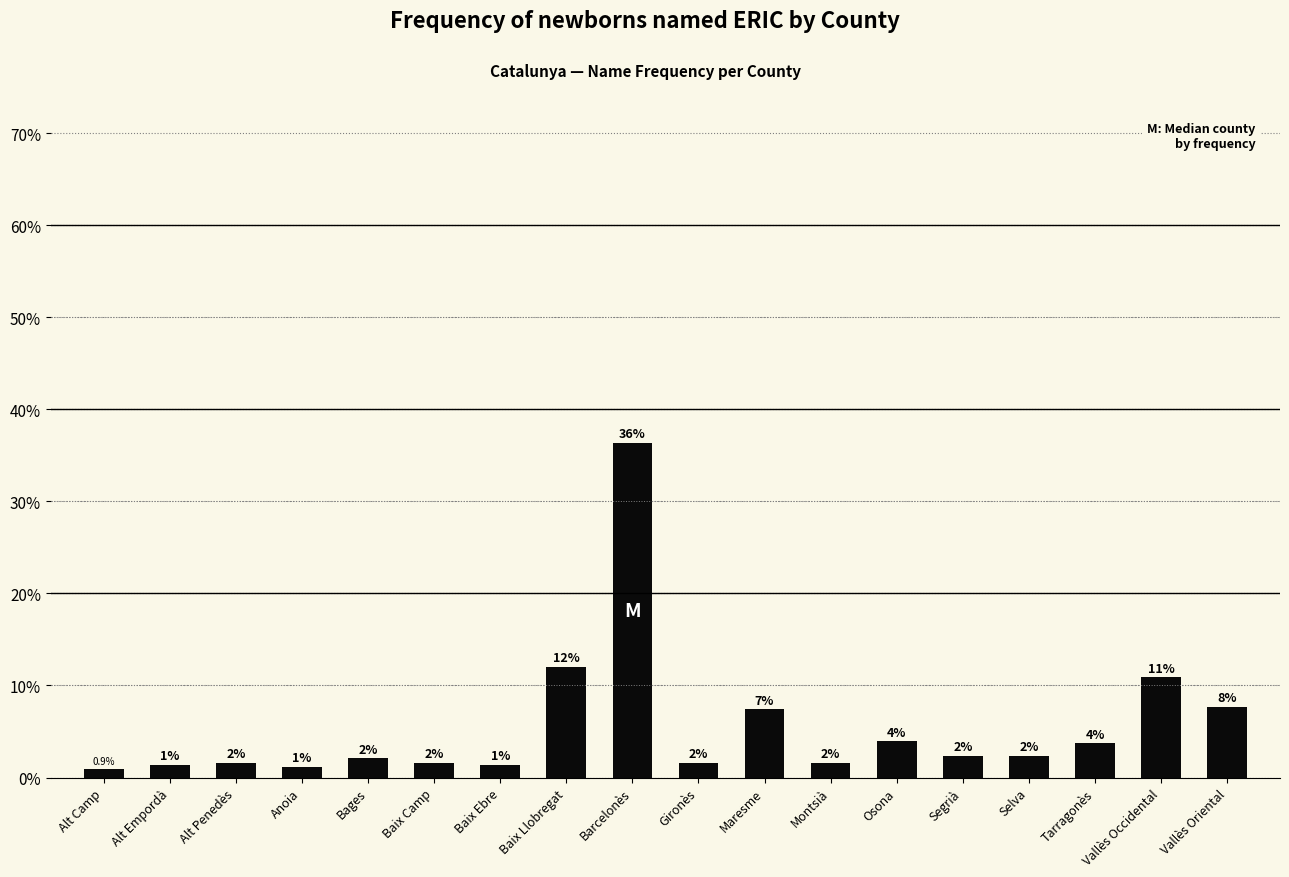

Are the bars horizontal?

No